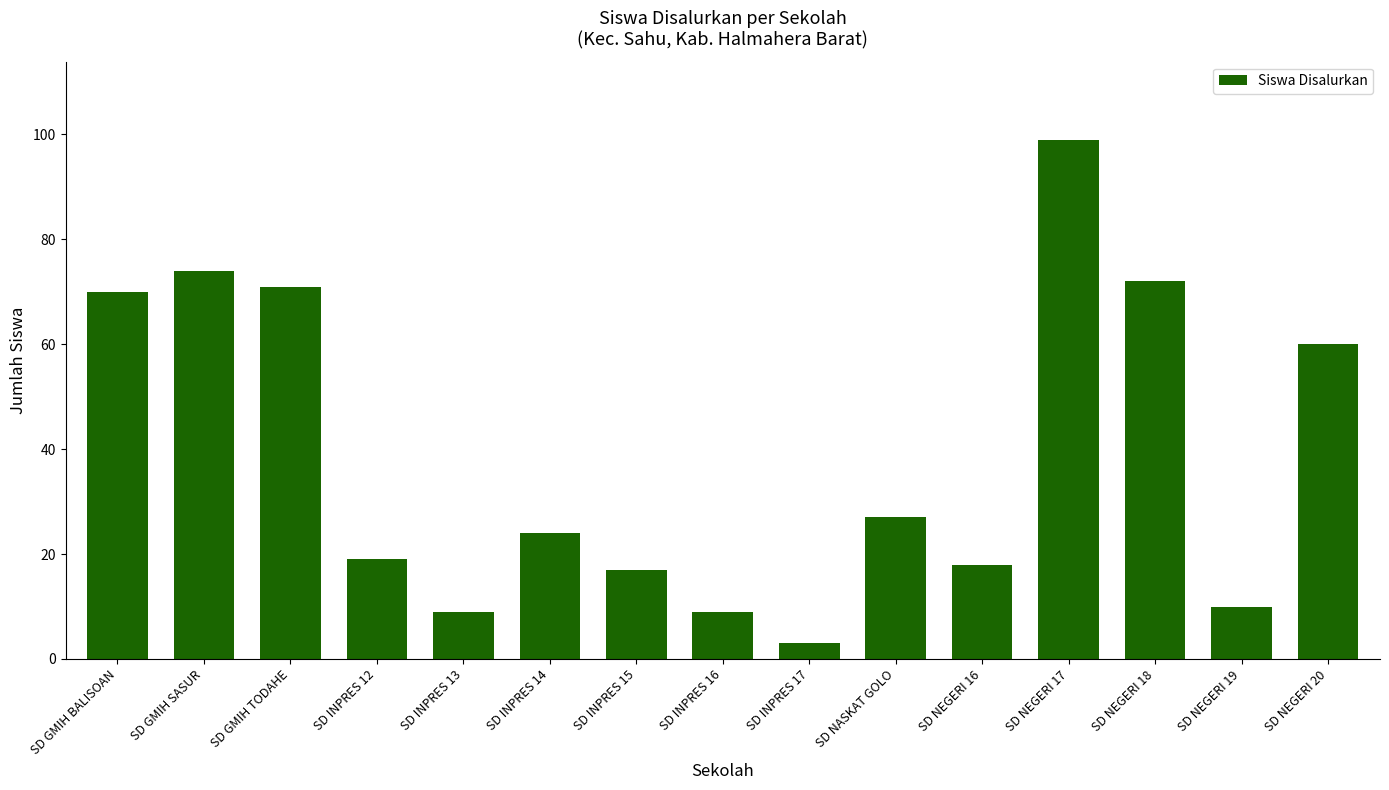

How many data points are less than 24?

7